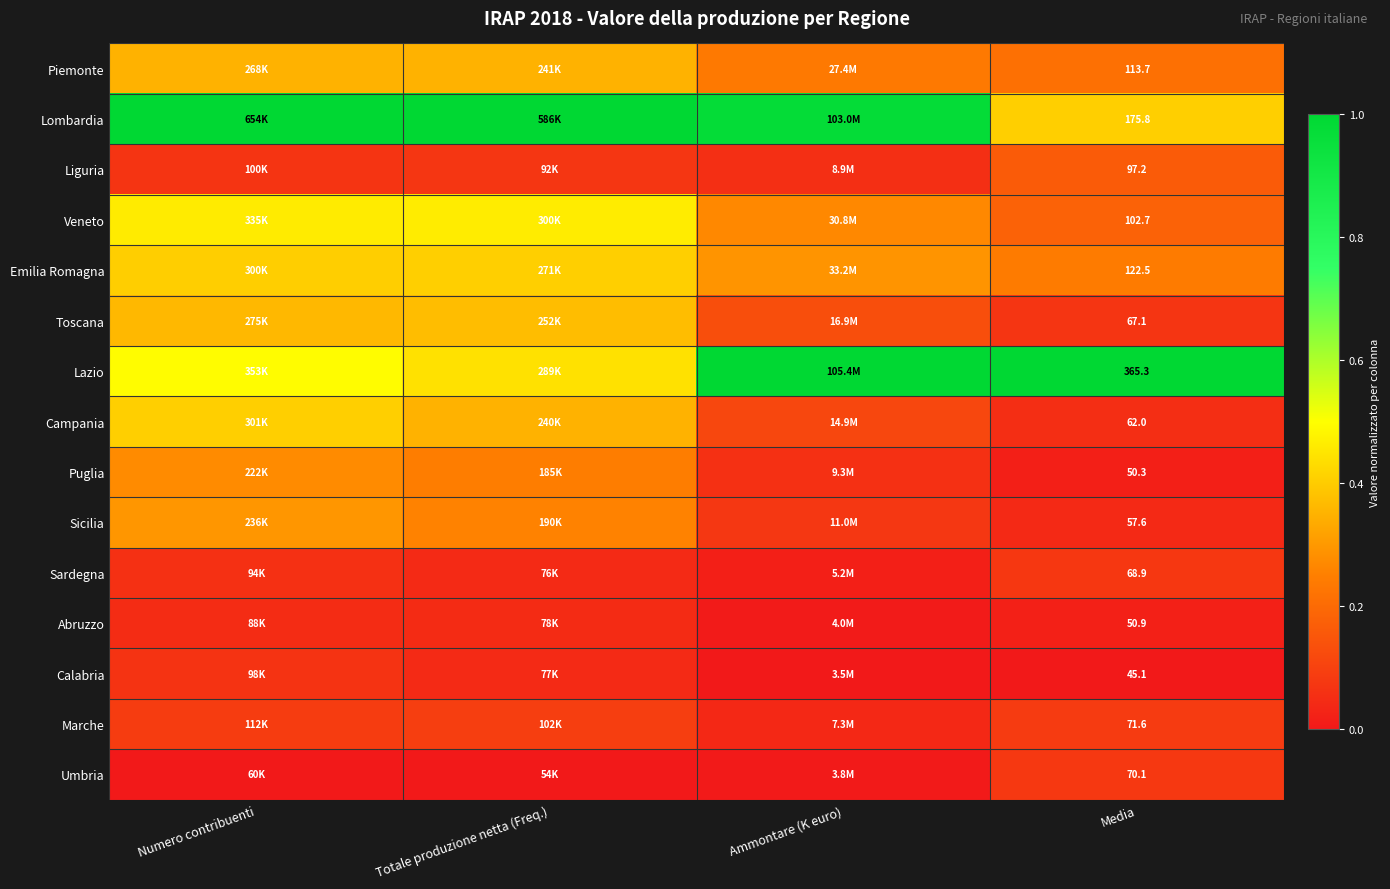

Is the value of Lombardia at Media greater than the value of Marche at Media?

Yes